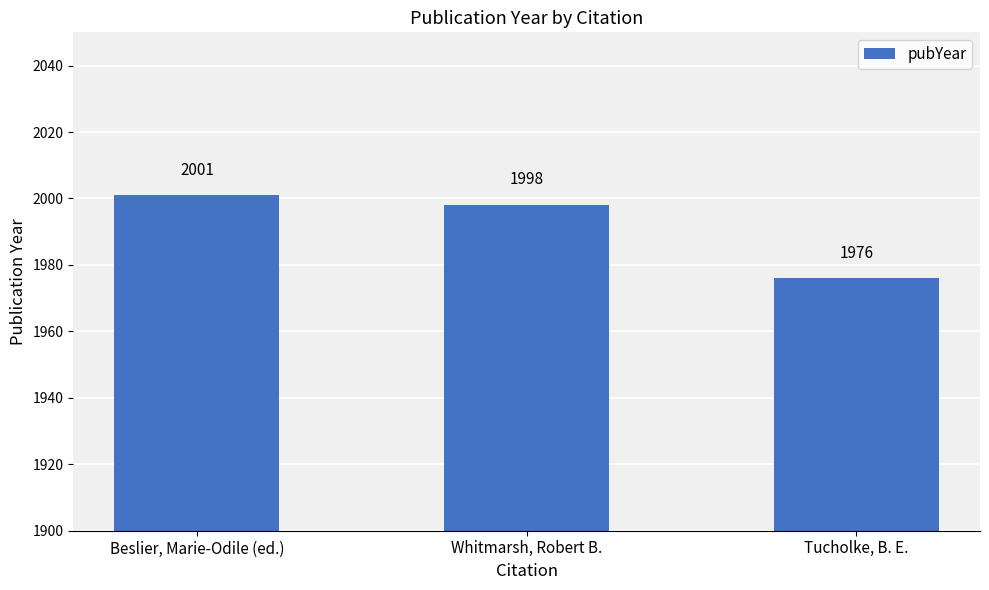

Which has a higher value, Tucholke, B. E. or Beslier, Marie-Odile (ed.)?

Beslier, Marie-Odile (ed.)